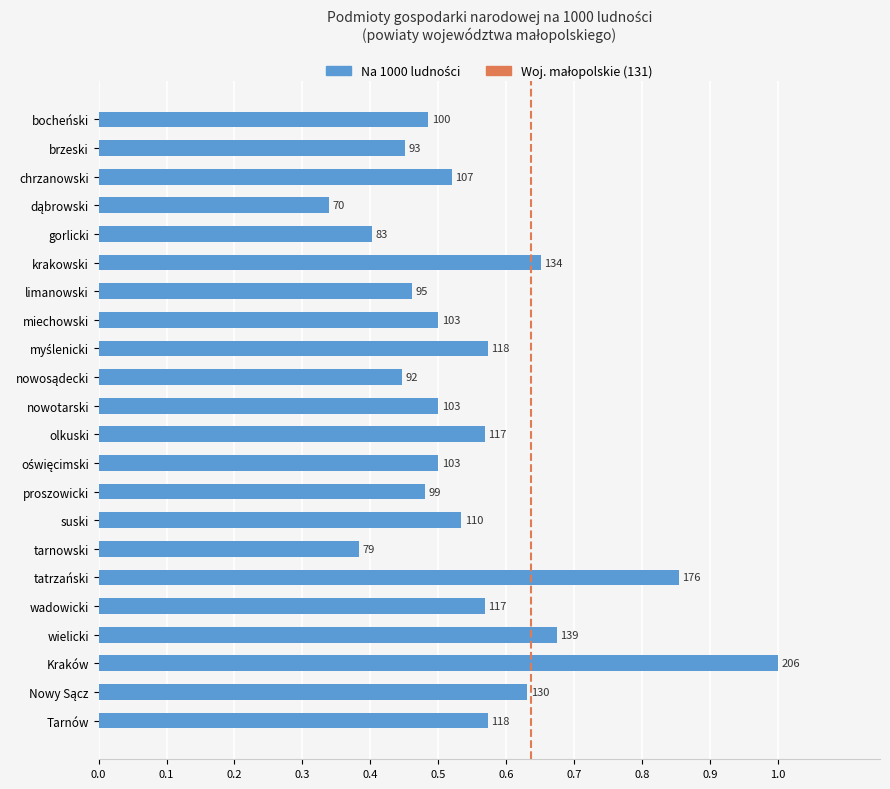

Does the chart contain any negative values?

No